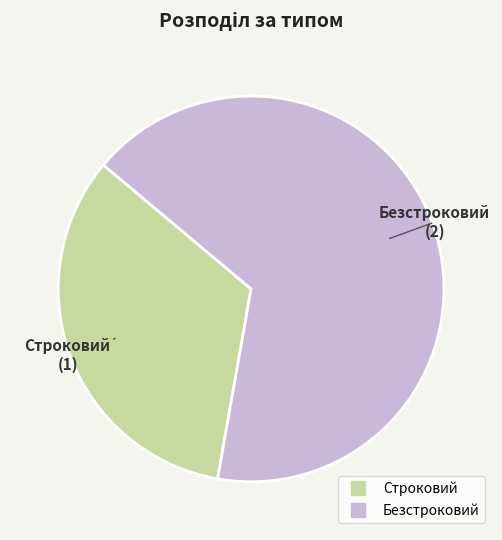

Rank the categories by value from lowest to highest.

Строковий, Безстроковий